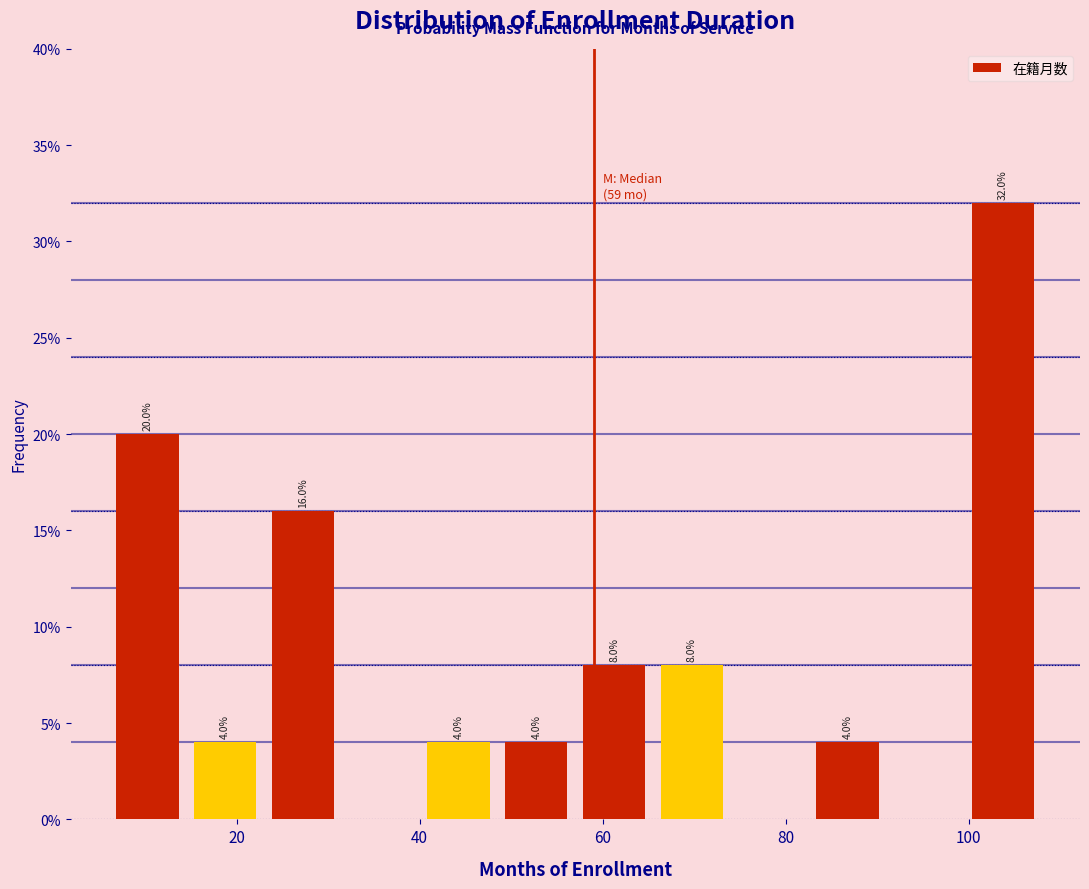

Which range on the x-axis has the tallest bar?

99.5 to 108.0